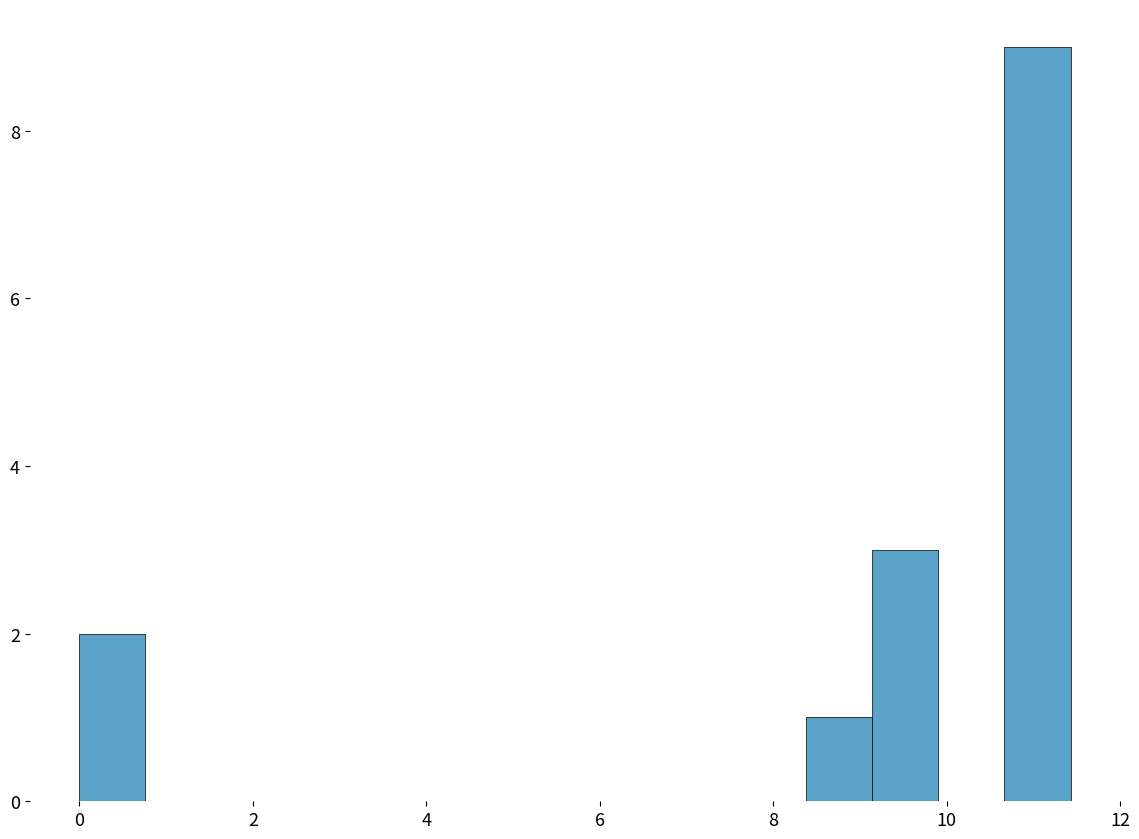

Around what value on the x-axis is the tallest bar? Give the approximate position of its centre, as read against the axis.

11.0